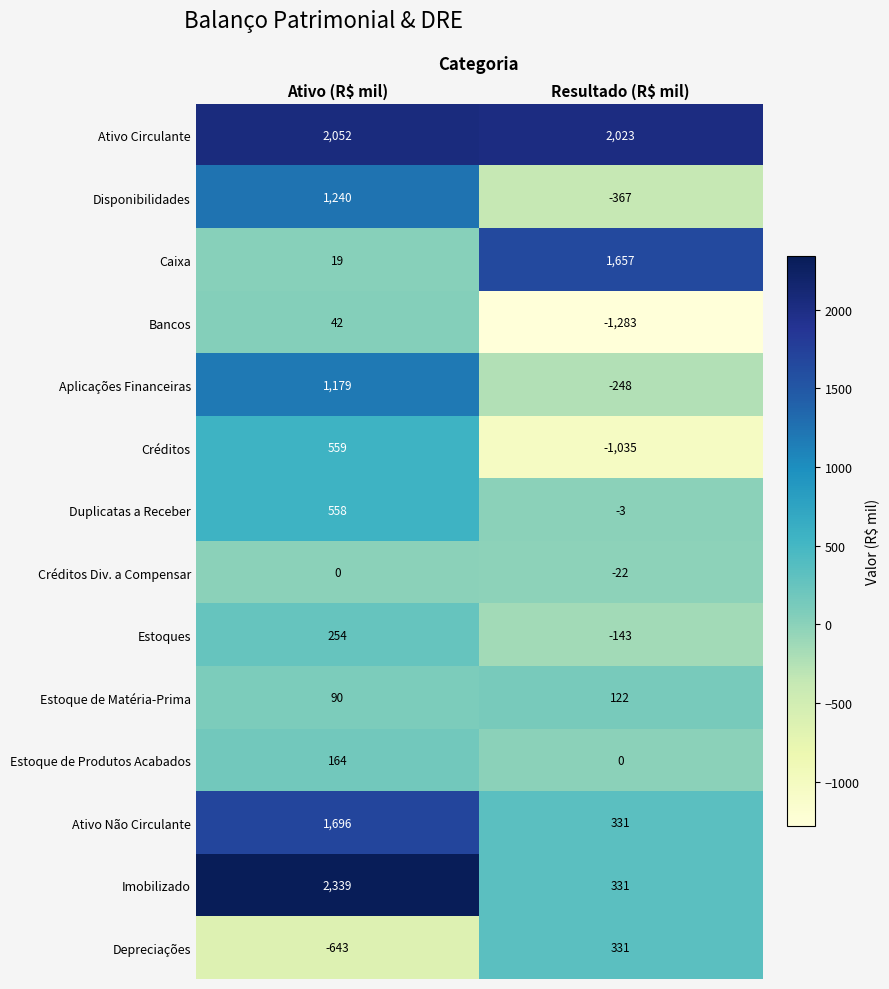

Reading right to left, extract all data points from this chart.

Ativo Circulante: 2023	2052
Disponibilidades: -367	1240
Caixa: 1657	19
Bancos: -1283	42
Aplicações Financeiras: -248	1179
Créditos: -1035	559
Duplicatas a Receber: -3	558
Créditos Div. a Compensar: -22	0
Estoques: -143	254
Estoque de Matéria-Prima: 122	90
Estoque de Produtos Acabados: 0	164
Ativo Não Circulante: 331	1696
Imobilizado: 331	2339
Depreciações: 331	-643